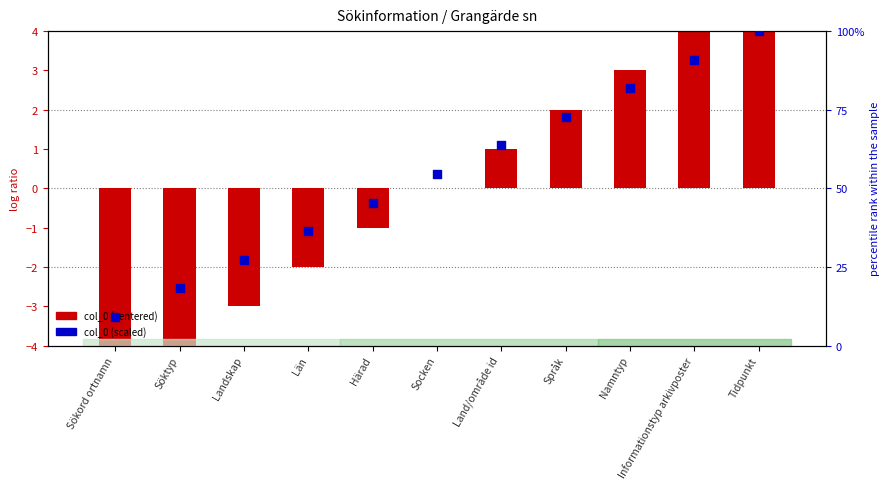

Which series reaches the maximum Y coordinate?

col_0 (centered)